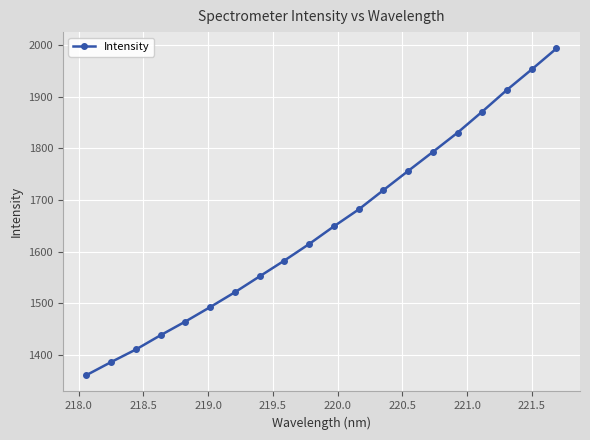

What is the maximum value shown in the chart?

1993.9